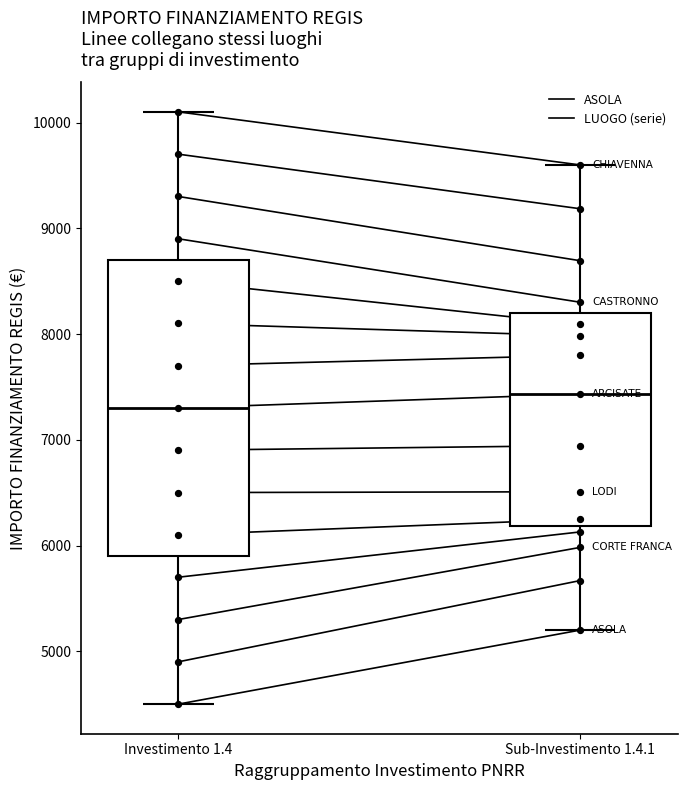

Which has a higher value, Sub-Investimento 1.4.1 or Investimento 1.4?

Sub-Investimento 1.4.1